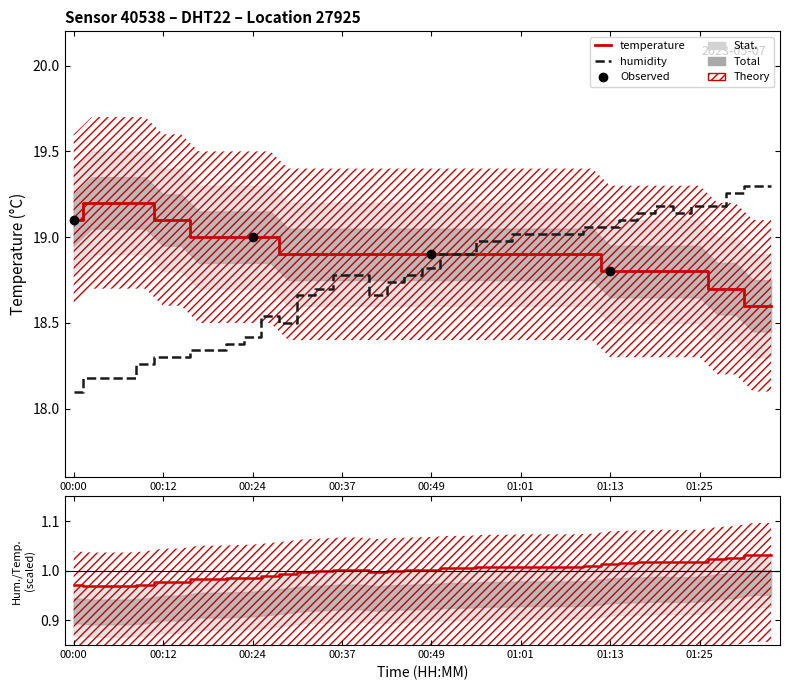

The humidity series shows 19.0 at 01:08. True or false?

True